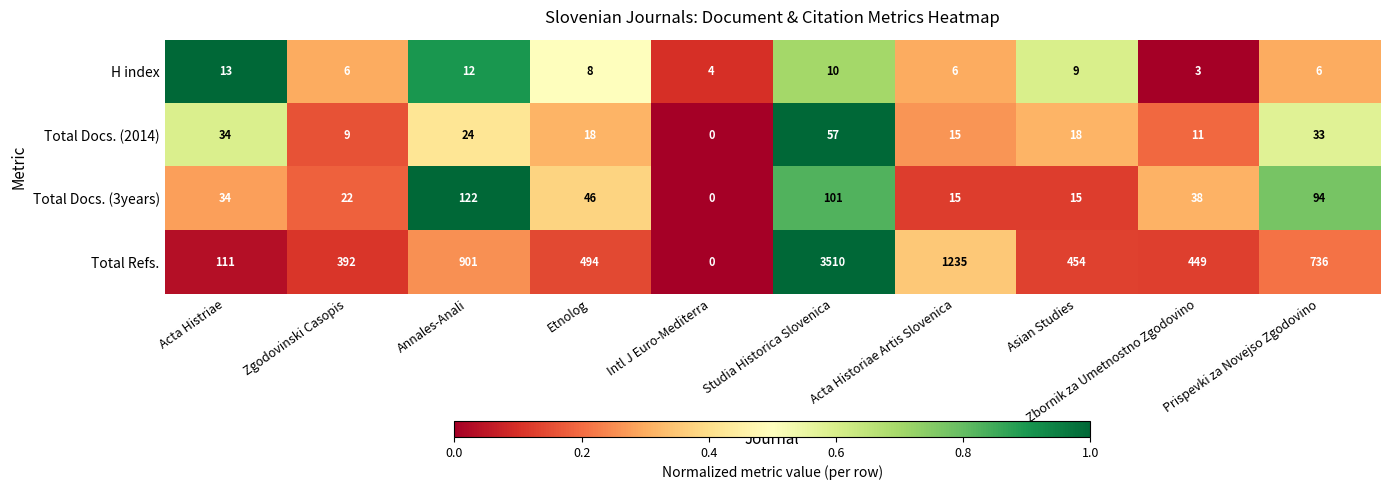

The value of Total Refs. at Etnolog is 494. True or false?

True